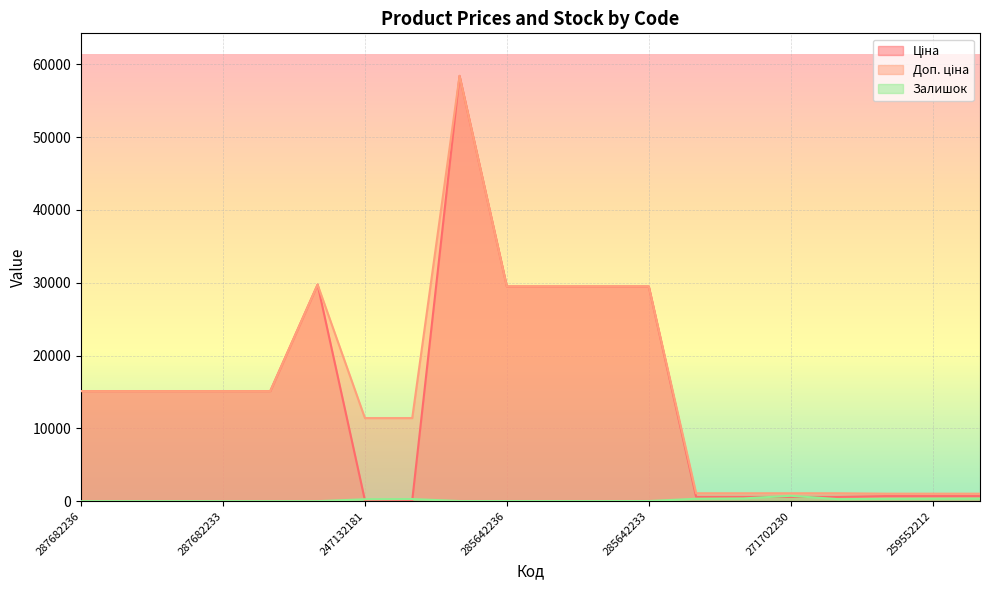

Where does the Доп. ціна series first go above 15120?

287702232